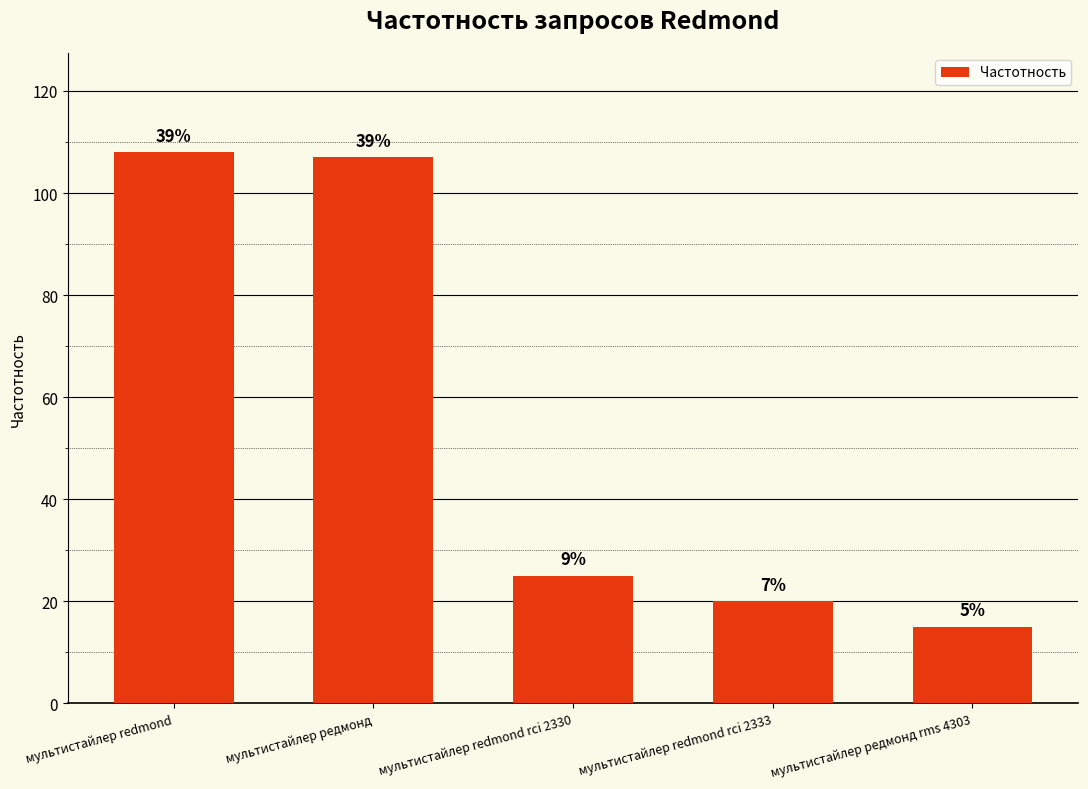

Are the bars grouped side by side (vs. stacked)?

No